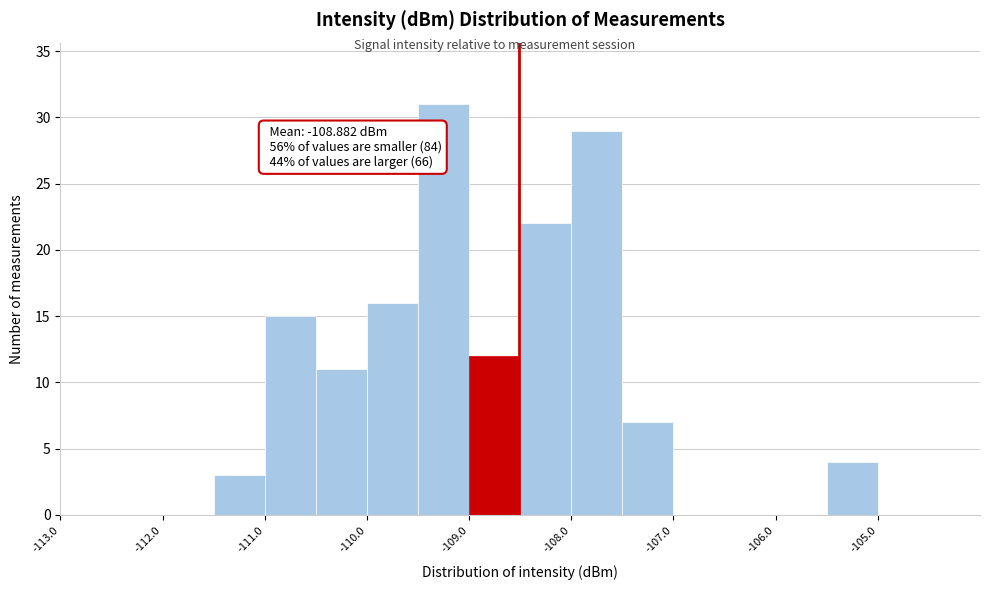

Which range on the x-axis has the tallest bar?

-109.5 to -109.0